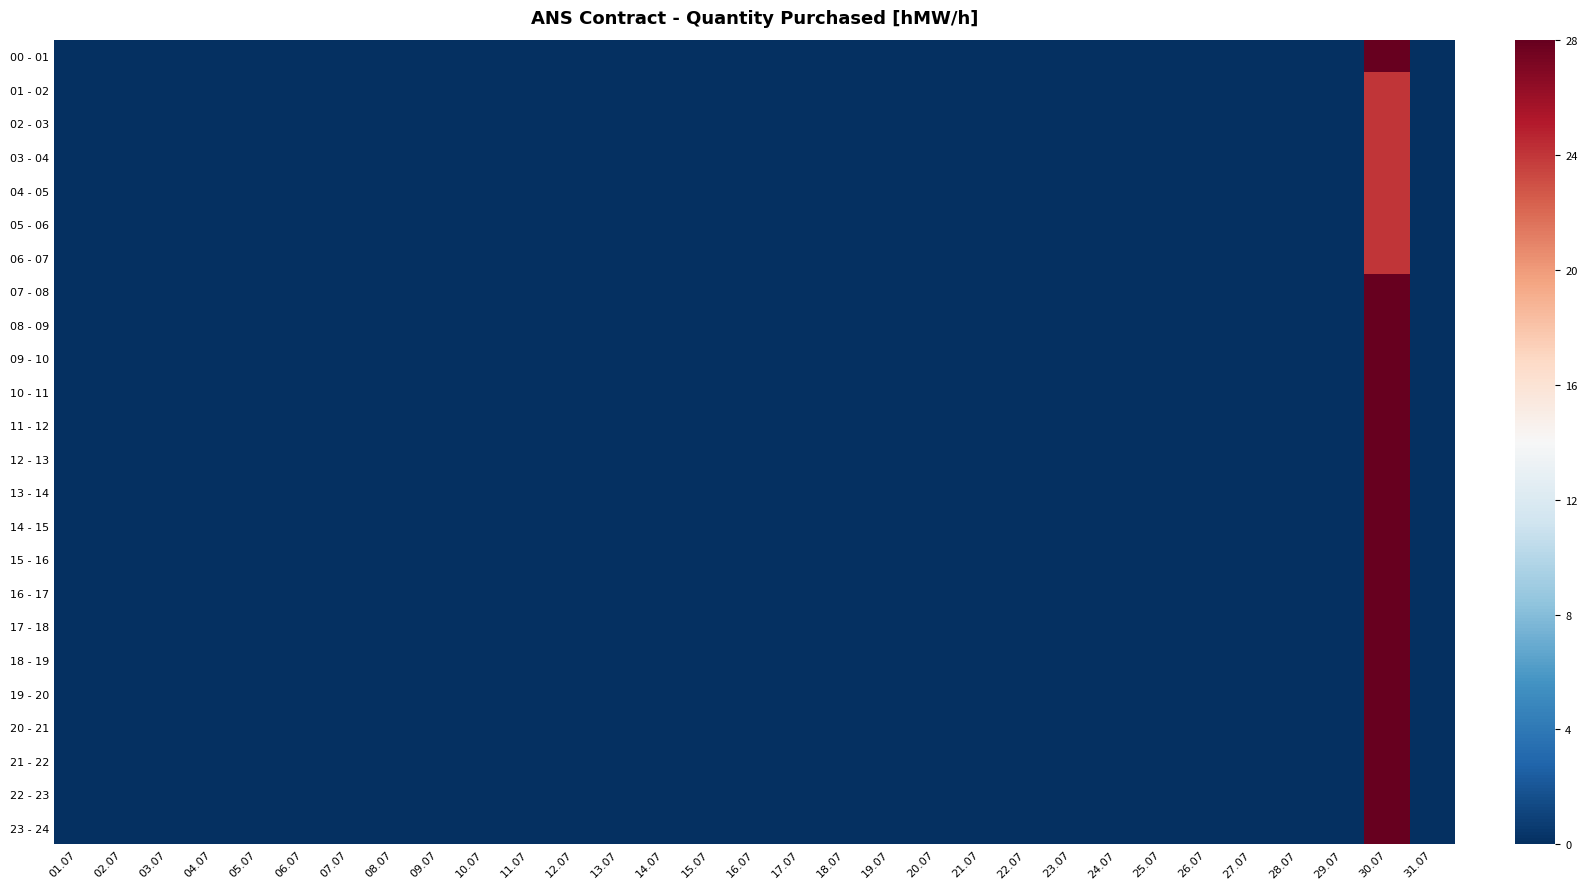

Reading left to right, transcribe all the data shown in this chart.

00 - 01: 01.07=0	02.07=0	03.07=0	04.07=0	05.07=0	06.07=0	07.07=0	08.07=0	09.07=0	10.07=0	11.07=0	12.07=0	13.07=0	14.07=0	15.07=0	16.07=0	17.07=0	18.07=0	19.07=0	20.07=0	21.07=0	22.07=0	23.07=0	24.07=0	25.07=0	26.07=0	27.07=0	28.07=0	29.07=0	30.07=28	31.07=0
01 - 02: 01.07=0	02.07=0	03.07=0	04.07=0	05.07=0	06.07=0	07.07=0	08.07=0	09.07=0	10.07=0	11.07=0	12.07=0	13.07=0	14.07=0	15.07=0	16.07=0	17.07=0	18.07=0	19.07=0	20.07=0	21.07=0	22.07=0	23.07=0	24.07=0	25.07=0	26.07=0	27.07=0	28.07=0	29.07=0	30.07=24	31.07=0
02 - 03: 01.07=0	02.07=0	03.07=0	04.07=0	05.07=0	06.07=0	07.07=0	08.07=0	09.07=0	10.07=0	11.07=0	12.07=0	13.07=0	14.07=0	15.07=0	16.07=0	17.07=0	18.07=0	19.07=0	20.07=0	21.07=0	22.07=0	23.07=0	24.07=0	25.07=0	26.07=0	27.07=0	28.07=0	29.07=0	30.07=24	31.07=0
03 - 04: 01.07=0	02.07=0	03.07=0	04.07=0	05.07=0	06.07=0	07.07=0	08.07=0	09.07=0	10.07=0	11.07=0	12.07=0	13.07=0	14.07=0	15.07=0	16.07=0	17.07=0	18.07=0	19.07=0	20.07=0	21.07=0	22.07=0	23.07=0	24.07=0	25.07=0	26.07=0	27.07=0	28.07=0	29.07=0	30.07=24	31.07=0
04 - 05: 01.07=0	02.07=0	03.07=0	04.07=0	05.07=0	06.07=0	07.07=0	08.07=0	09.07=0	10.07=0	11.07=0	12.07=0	13.07=0	14.07=0	15.07=0	16.07=0	17.07=0	18.07=0	19.07=0	20.07=0	21.07=0	22.07=0	23.07=0	24.07=0	25.07=0	26.07=0	27.07=0	28.07=0	29.07=0	30.07=24	31.07=0
05 - 06: 01.07=0	02.07=0	03.07=0	04.07=0	05.07=0	06.07=0	07.07=0	08.07=0	09.07=0	10.07=0	11.07=0	12.07=0	13.07=0	14.07=0	15.07=0	16.07=0	17.07=0	18.07=0	19.07=0	20.07=0	21.07=0	22.07=0	23.07=0	24.07=0	25.07=0	26.07=0	27.07=0	28.07=0	29.07=0	30.07=24	31.07=0
06 - 07: 01.07=0	02.07=0	03.07=0	04.07=0	05.07=0	06.07=0	07.07=0	08.07=0	09.07=0	10.07=0	11.07=0	12.07=0	13.07=0	14.07=0	15.07=0	16.07=0	17.07=0	18.07=0	19.07=0	20.07=0	21.07=0	22.07=0	23.07=0	24.07=0	25.07=0	26.07=0	27.07=0	28.07=0	29.07=0	30.07=24	31.07=0
07 - 08: 01.07=0	02.07=0	03.07=0	04.07=0	05.07=0	06.07=0	07.07=0	08.07=0	09.07=0	10.07=0	11.07=0	12.07=0	13.07=0	14.07=0	15.07=0	16.07=0	17.07=0	18.07=0	19.07=0	20.07=0	21.07=0	22.07=0	23.07=0	24.07=0	25.07=0	26.07=0	27.07=0	28.07=0	29.07=0	30.07=28	31.07=0
08 - 09: 01.07=0	02.07=0	03.07=0	04.07=0	05.07=0	06.07=0	07.07=0	08.07=0	09.07=0	10.07=0	11.07=0	12.07=0	13.07=0	14.07=0	15.07=0	16.07=0	17.07=0	18.07=0	19.07=0	20.07=0	21.07=0	22.07=0	23.07=0	24.07=0	25.07=0	26.07=0	27.07=0	28.07=0	29.07=0	30.07=28	31.07=0
09 - 10: 01.07=0	02.07=0	03.07=0	04.07=0	05.07=0	06.07=0	07.07=0	08.07=0	09.07=0	10.07=0	11.07=0	12.07=0	13.07=0	14.07=0	15.07=0	16.07=0	17.07=0	18.07=0	19.07=0	20.07=0	21.07=0	22.07=0	23.07=0	24.07=0	25.07=0	26.07=0	27.07=0	28.07=0	29.07=0	30.07=28	31.07=0
10 - 11: 01.07=0	02.07=0	03.07=0	04.07=0	05.07=0	06.07=0	07.07=0	08.07=0	09.07=0	10.07=0	11.07=0	12.07=0	13.07=0	14.07=0	15.07=0	16.07=0	17.07=0	18.07=0	19.07=0	20.07=0	21.07=0	22.07=0	23.07=0	24.07=0	25.07=0	26.07=0	27.07=0	28.07=0	29.07=0	30.07=28	31.07=0
11 - 12: 01.07=0	02.07=0	03.07=0	04.07=0	05.07=0	06.07=0	07.07=0	08.07=0	09.07=0	10.07=0	11.07=0	12.07=0	13.07=0	14.07=0	15.07=0	16.07=0	17.07=0	18.07=0	19.07=0	20.07=0	21.07=0	22.07=0	23.07=0	24.07=0	25.07=0	26.07=0	27.07=0	28.07=0	29.07=0	30.07=28	31.07=0
12 - 13: 01.07=0	02.07=0	03.07=0	04.07=0	05.07=0	06.07=0	07.07=0	08.07=0	09.07=0	10.07=0	11.07=0	12.07=0	13.07=0	14.07=0	15.07=0	16.07=0	17.07=0	18.07=0	19.07=0	20.07=0	21.07=0	22.07=0	23.07=0	24.07=0	25.07=0	26.07=0	27.07=0	28.07=0	29.07=0	30.07=28	31.07=0
13 - 14: 01.07=0	02.07=0	03.07=0	04.07=0	05.07=0	06.07=0	07.07=0	08.07=0	09.07=0	10.07=0	11.07=0	12.07=0	13.07=0	14.07=0	15.07=0	16.07=0	17.07=0	18.07=0	19.07=0	20.07=0	21.07=0	22.07=0	23.07=0	24.07=0	25.07=0	26.07=0	27.07=0	28.07=0	29.07=0	30.07=28	31.07=0
14 - 15: 01.07=0	02.07=0	03.07=0	04.07=0	05.07=0	06.07=0	07.07=0	08.07=0	09.07=0	10.07=0	11.07=0	12.07=0	13.07=0	14.07=0	15.07=0	16.07=0	17.07=0	18.07=0	19.07=0	20.07=0	21.07=0	22.07=0	23.07=0	24.07=0	25.07=0	26.07=0	27.07=0	28.07=0	29.07=0	30.07=28	31.07=0
15 - 16: 01.07=0	02.07=0	03.07=0	04.07=0	05.07=0	06.07=0	07.07=0	08.07=0	09.07=0	10.07=0	11.07=0	12.07=0	13.07=0	14.07=0	15.07=0	16.07=0	17.07=0	18.07=0	19.07=0	20.07=0	21.07=0	22.07=0	23.07=0	24.07=0	25.07=0	26.07=0	27.07=0	28.07=0	29.07=0	30.07=28	31.07=0
16 - 17: 01.07=0	02.07=0	03.07=0	04.07=0	05.07=0	06.07=0	07.07=0	08.07=0	09.07=0	10.07=0	11.07=0	12.07=0	13.07=0	14.07=0	15.07=0	16.07=0	17.07=0	18.07=0	19.07=0	20.07=0	21.07=0	22.07=0	23.07=0	24.07=0	25.07=0	26.07=0	27.07=0	28.07=0	29.07=0	30.07=28	31.07=0
17 - 18: 01.07=0	02.07=0	03.07=0	04.07=0	05.07=0	06.07=0	07.07=0	08.07=0	09.07=0	10.07=0	11.07=0	12.07=0	13.07=0	14.07=0	15.07=0	16.07=0	17.07=0	18.07=0	19.07=0	20.07=0	21.07=0	22.07=0	23.07=0	24.07=0	25.07=0	26.07=0	27.07=0	28.07=0	29.07=0	30.07=28	31.07=0
18 - 19: 01.07=0	02.07=0	03.07=0	04.07=0	05.07=0	06.07=0	07.07=0	08.07=0	09.07=0	10.07=0	11.07=0	12.07=0	13.07=0	14.07=0	15.07=0	16.07=0	17.07=0	18.07=0	19.07=0	20.07=0	21.07=0	22.07=0	23.07=0	24.07=0	25.07=0	26.07=0	27.07=0	28.07=0	29.07=0	30.07=28	31.07=0
19 - 20: 01.07=0	02.07=0	03.07=0	04.07=0	05.07=0	06.07=0	07.07=0	08.07=0	09.07=0	10.07=0	11.07=0	12.07=0	13.07=0	14.07=0	15.07=0	16.07=0	17.07=0	18.07=0	19.07=0	20.07=0	21.07=0	22.07=0	23.07=0	24.07=0	25.07=0	26.07=0	27.07=0	28.07=0	29.07=0	30.07=28	31.07=0
20 - 21: 01.07=0	02.07=0	03.07=0	04.07=0	05.07=0	06.07=0	07.07=0	08.07=0	09.07=0	10.07=0	11.07=0	12.07=0	13.07=0	14.07=0	15.07=0	16.07=0	17.07=0	18.07=0	19.07=0	20.07=0	21.07=0	22.07=0	23.07=0	24.07=0	25.07=0	26.07=0	27.07=0	28.07=0	29.07=0	30.07=28	31.07=0
21 - 22: 01.07=0	02.07=0	03.07=0	04.07=0	05.07=0	06.07=0	07.07=0	08.07=0	09.07=0	10.07=0	11.07=0	12.07=0	13.07=0	14.07=0	15.07=0	16.07=0	17.07=0	18.07=0	19.07=0	20.07=0	21.07=0	22.07=0	23.07=0	24.07=0	25.07=0	26.07=0	27.07=0	28.07=0	29.07=0	30.07=28	31.07=0
22 - 23: 01.07=0	02.07=0	03.07=0	04.07=0	05.07=0	06.07=0	07.07=0	08.07=0	09.07=0	10.07=0	11.07=0	12.07=0	13.07=0	14.07=0	15.07=0	16.07=0	17.07=0	18.07=0	19.07=0	20.07=0	21.07=0	22.07=0	23.07=0	24.07=0	25.07=0	26.07=0	27.07=0	28.07=0	29.07=0	30.07=28	31.07=0
23 - 24: 01.07=0	02.07=0	03.07=0	04.07=0	05.07=0	06.07=0	07.07=0	08.07=0	09.07=0	10.07=0	11.07=0	12.07=0	13.07=0	14.07=0	15.07=0	16.07=0	17.07=0	18.07=0	19.07=0	20.07=0	21.07=0	22.07=0	23.07=0	24.07=0	25.07=0	26.07=0	27.07=0	28.07=0	29.07=0	30.07=28	31.07=0